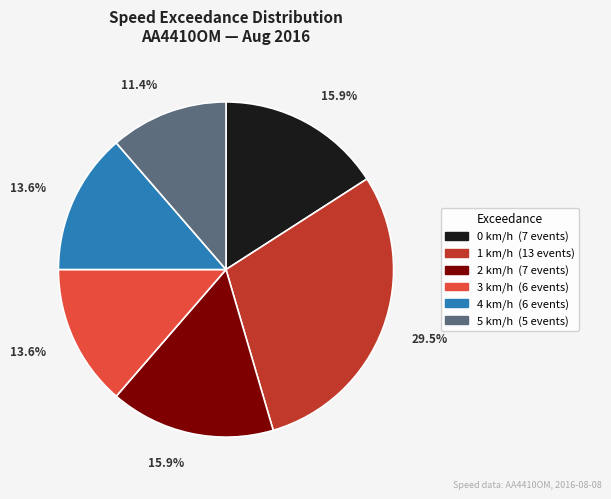

Does any single category account for the majority?

No